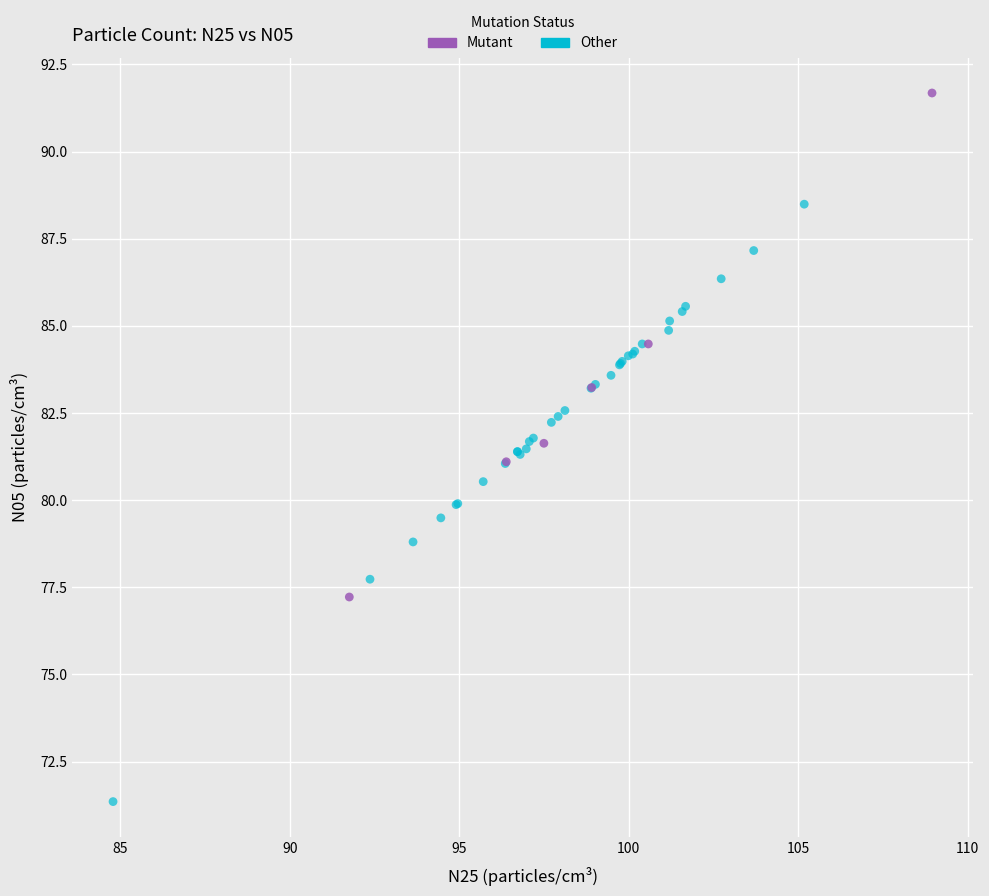

Which series has the largest Y range (max minus min)?

Other